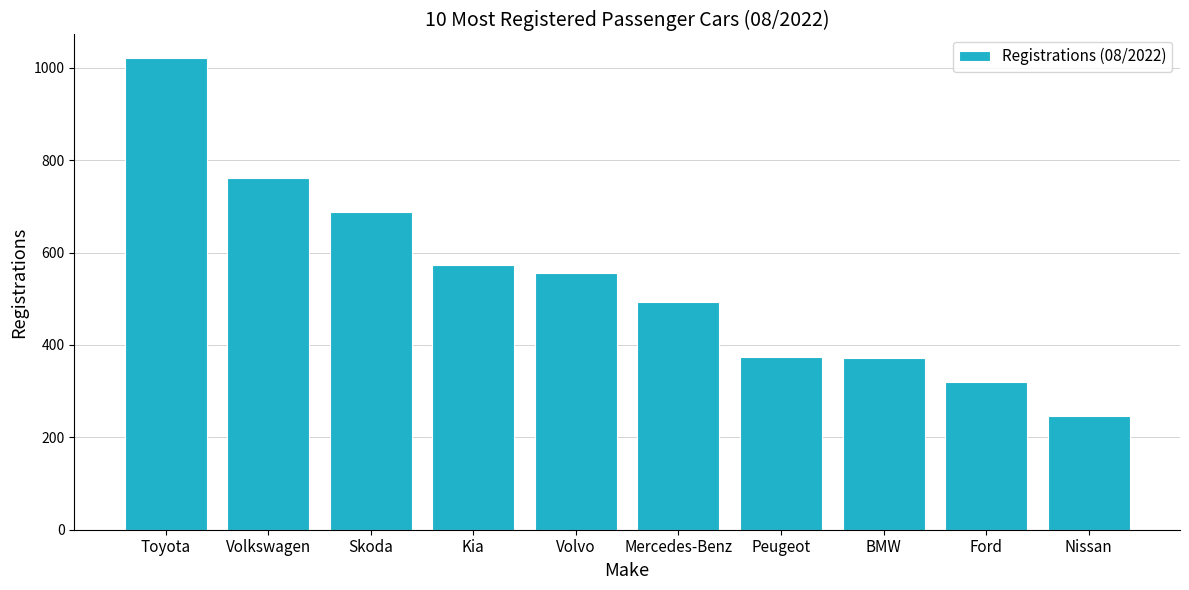

What is the greatest value displayed?

1021